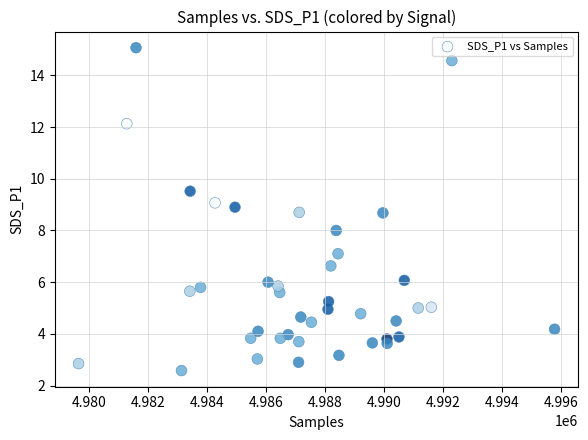

What is the range of Y values (max minus min)?

12.5